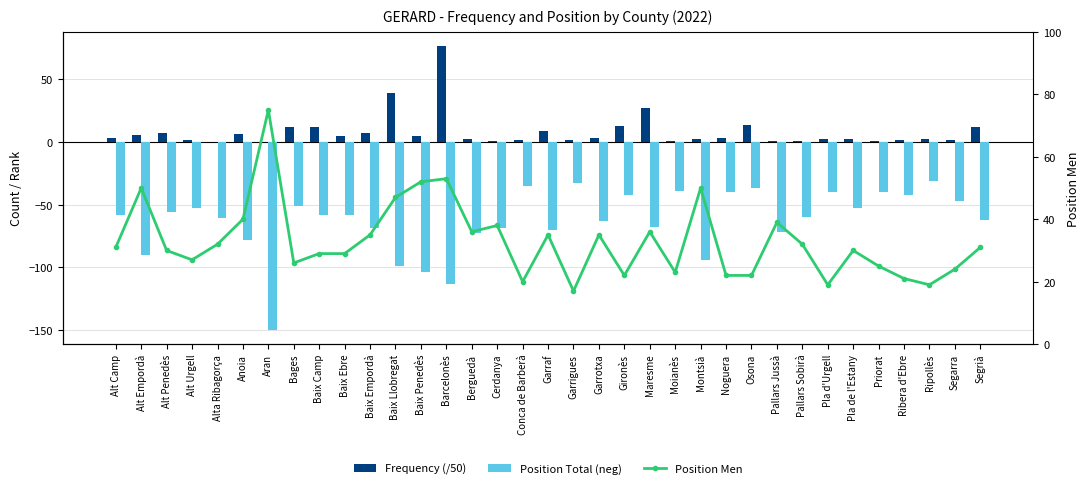

What is the label of the 17th bar from the right?

Garrigues